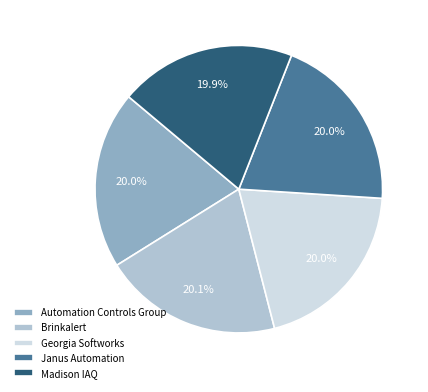

What percentage do Brinkalert and Madison IAQ together represent?

40.0%